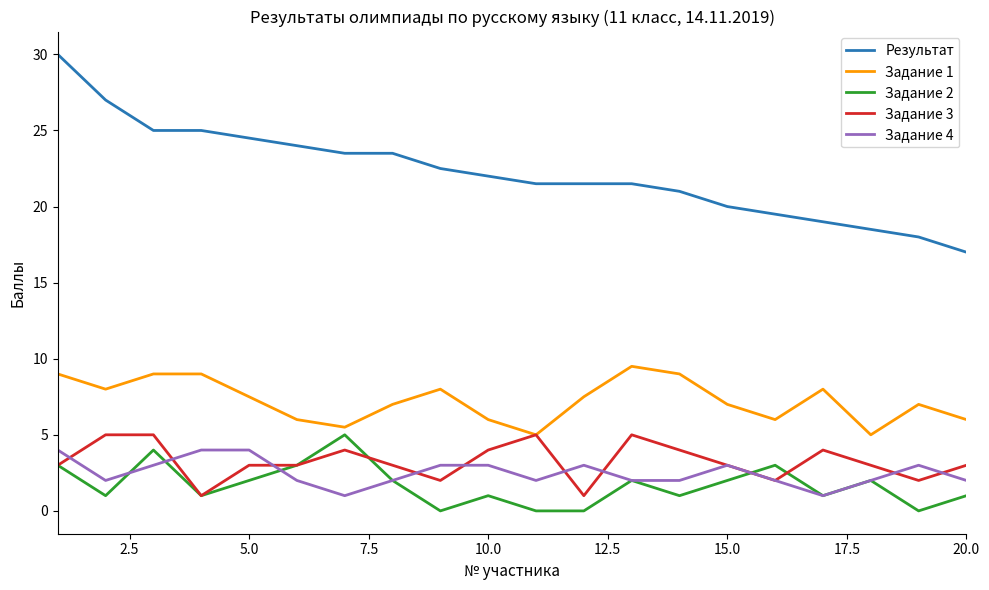

True or false: Результат and Задание 3 cross at least once.

False